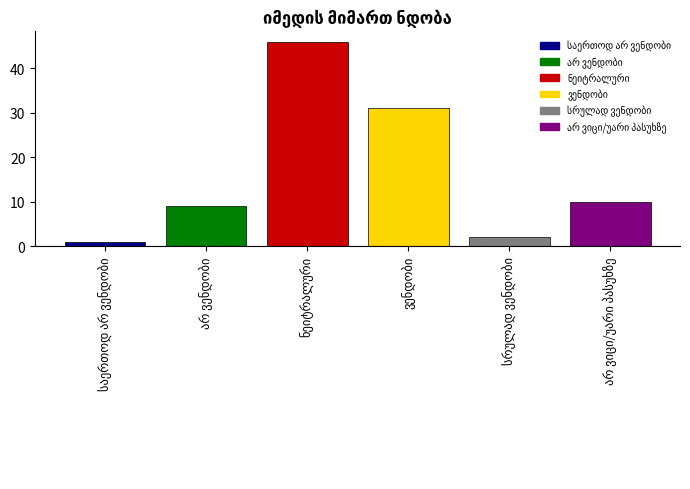

What is the maximum value shown in the chart?

46